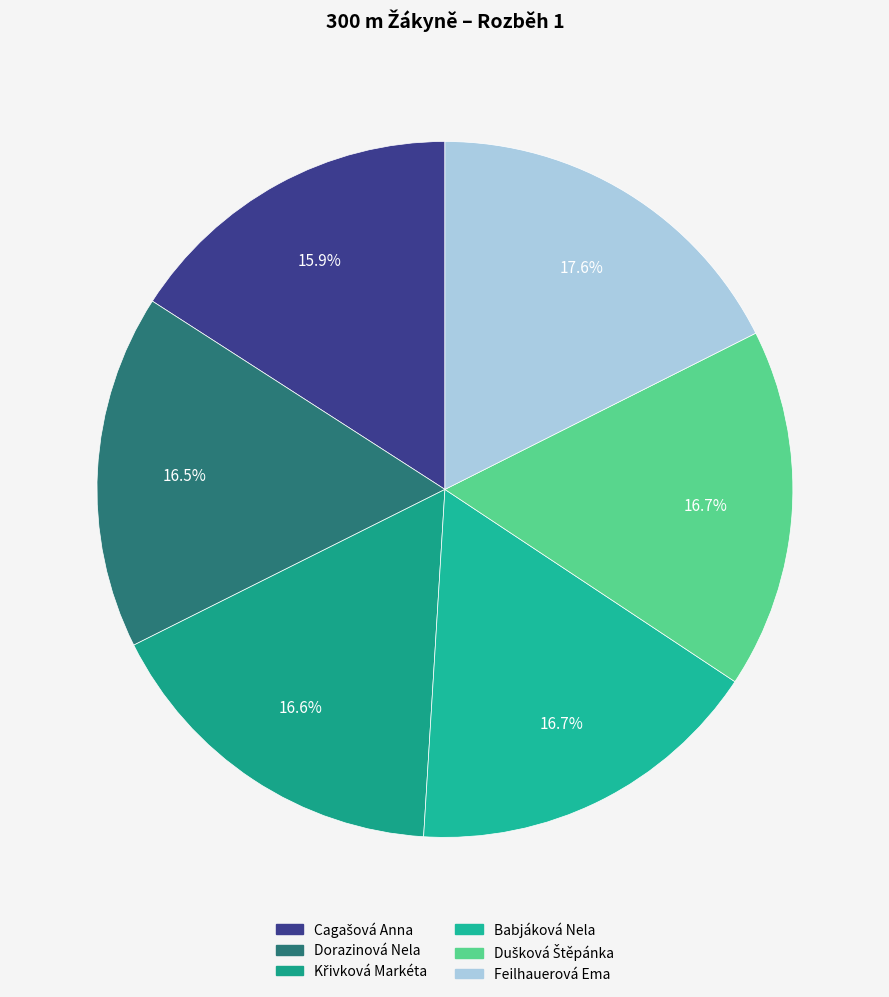

Does any single category account for the majority?

No